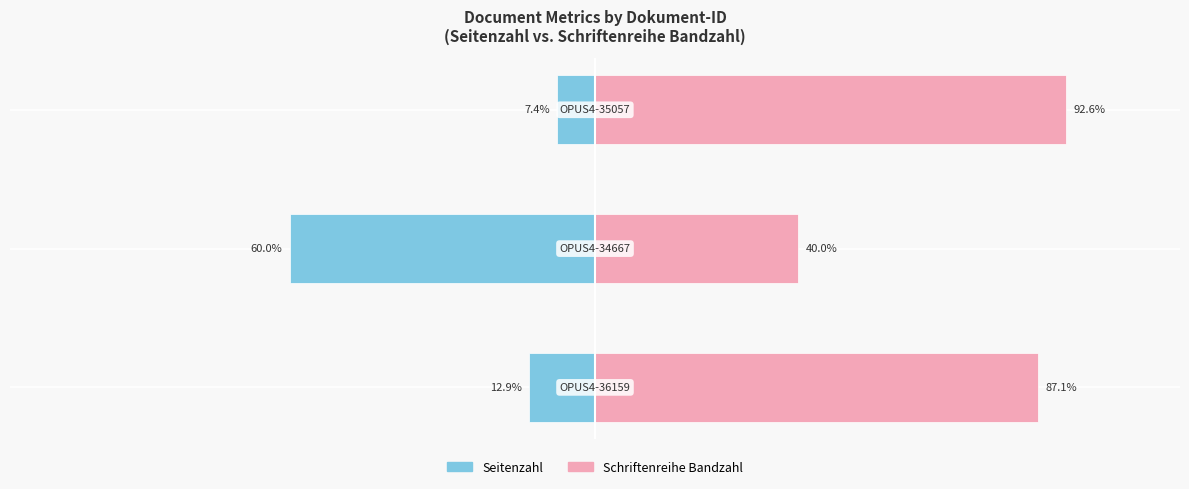

Which has a higher value, −50 or −150?

−50